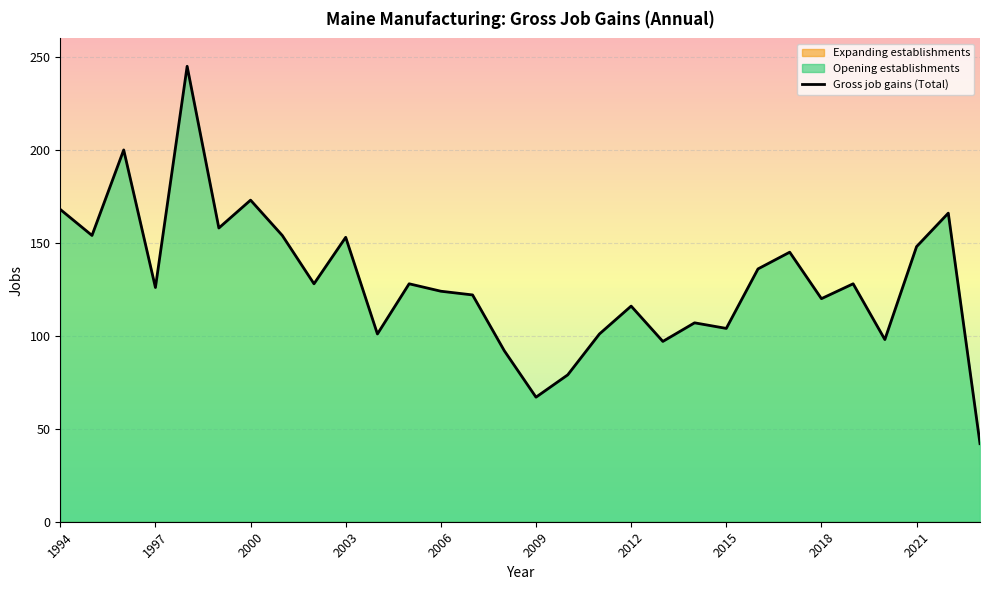

How many values in the Opening establishments series are below 128?

15